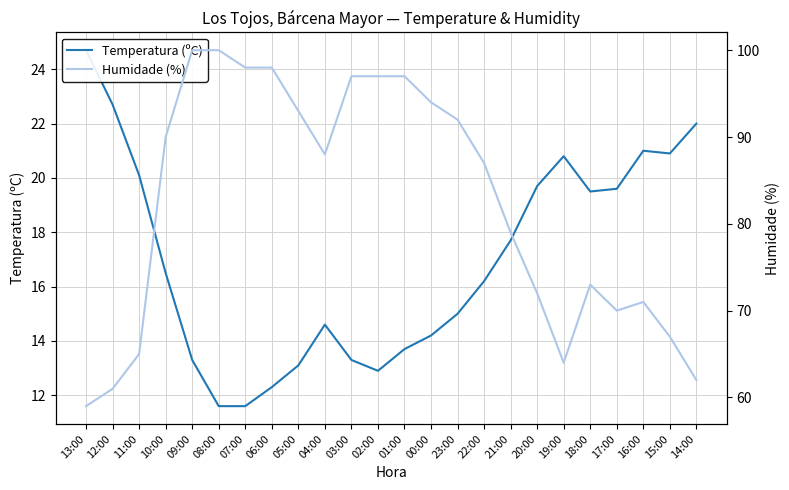

List the series in order of their peak value, highest first.

Humidade (%), Temperatura (ºC)